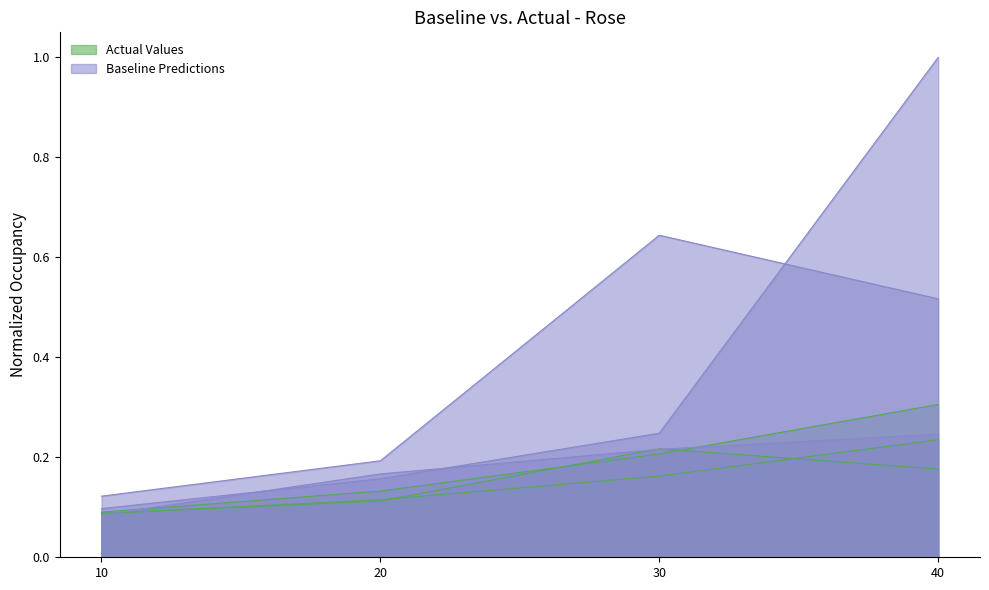

Which series changed the most between 10 and 40?

Attempt #2